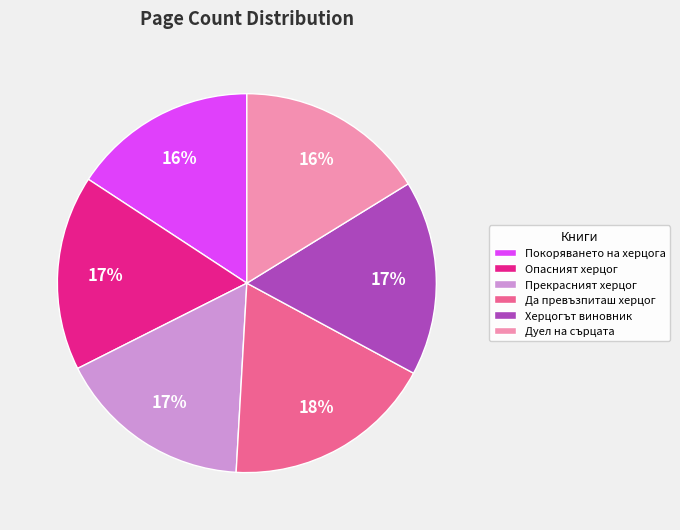

Is the sum of Херцогът виновник and Дуел на сърцата greater than half?

No